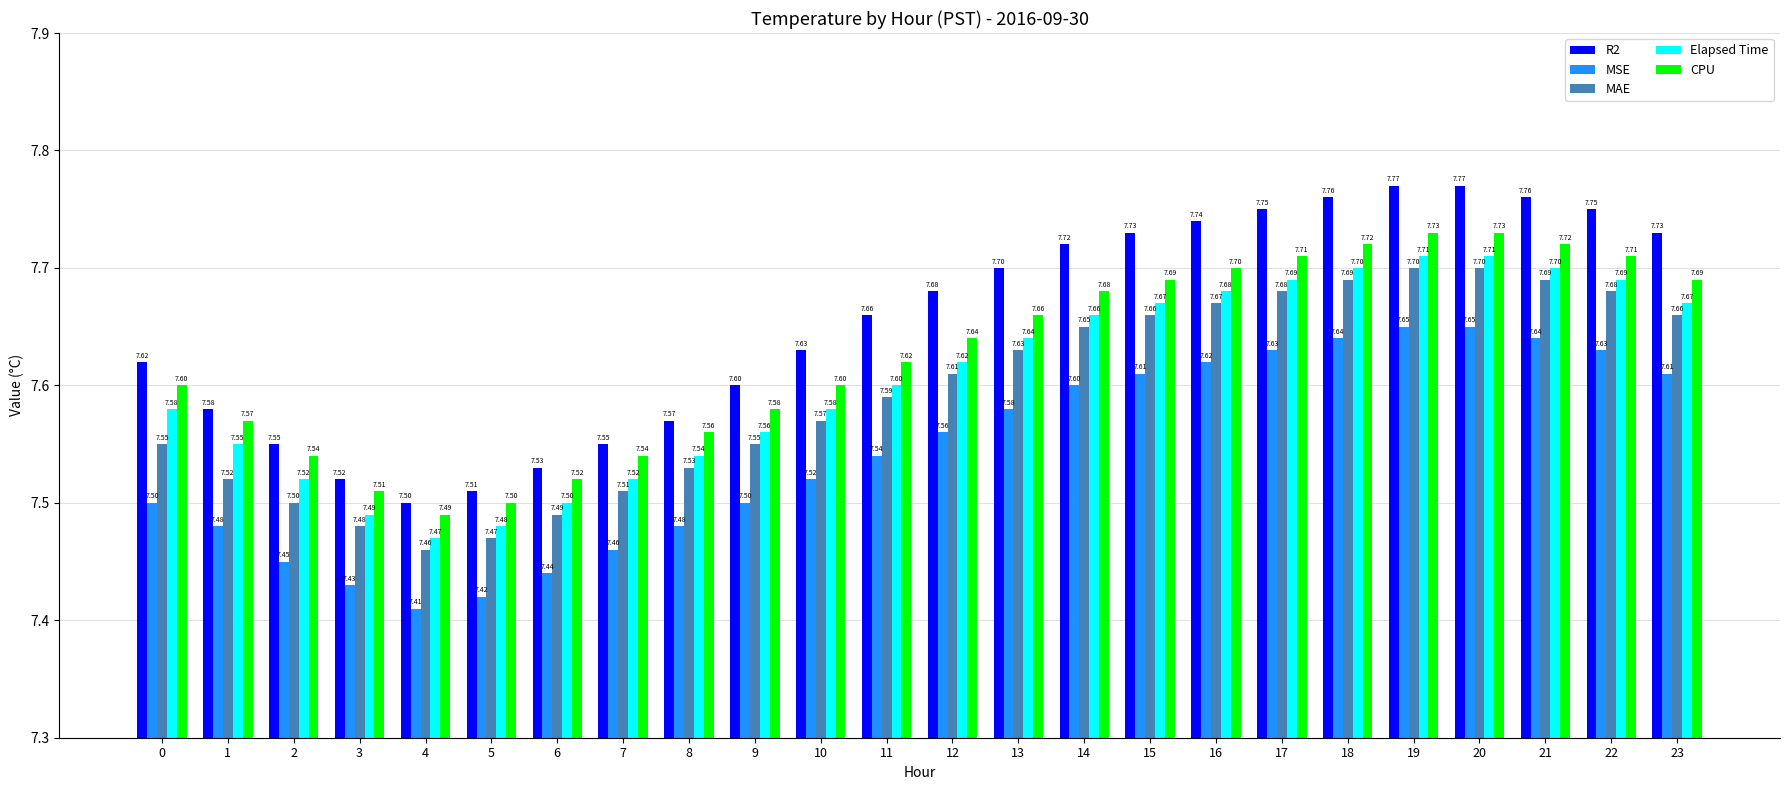

What is the difference between the highest and lowest values at 21?

0.1